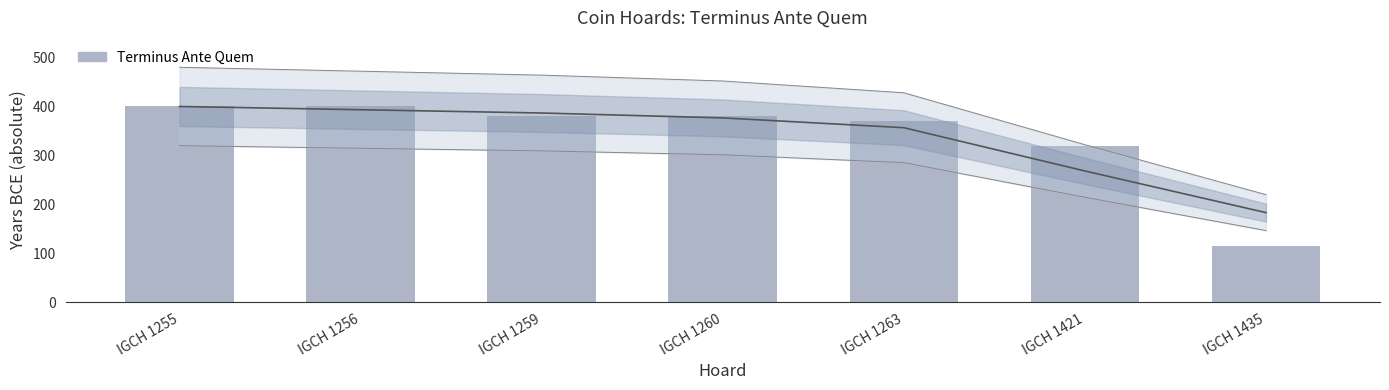

Rank the categories by value from highest to lowest.

IGCH 1255, IGCH 1256, IGCH 1259, IGCH 1260, IGCH 1263, IGCH 1421, IGCH 1435